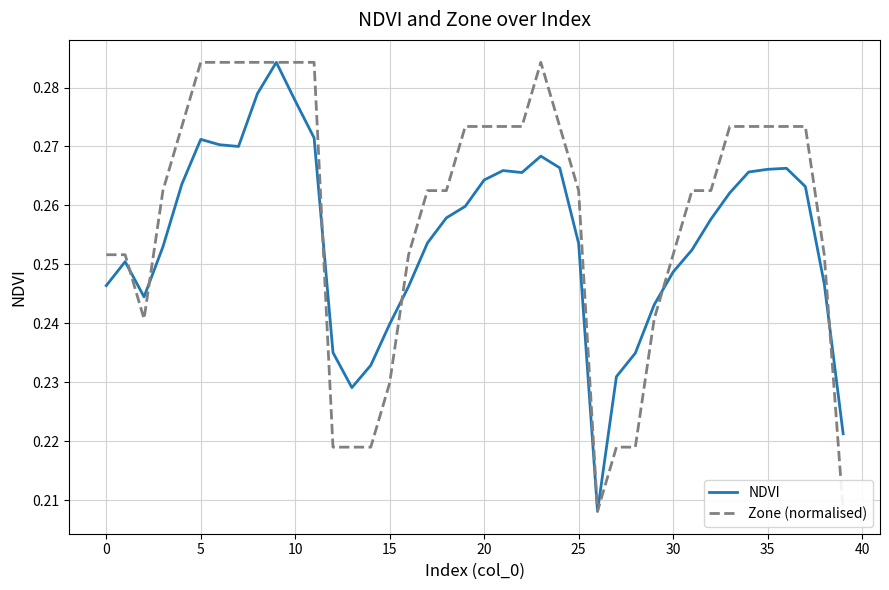

What is the label of the 6th point from the right?

34